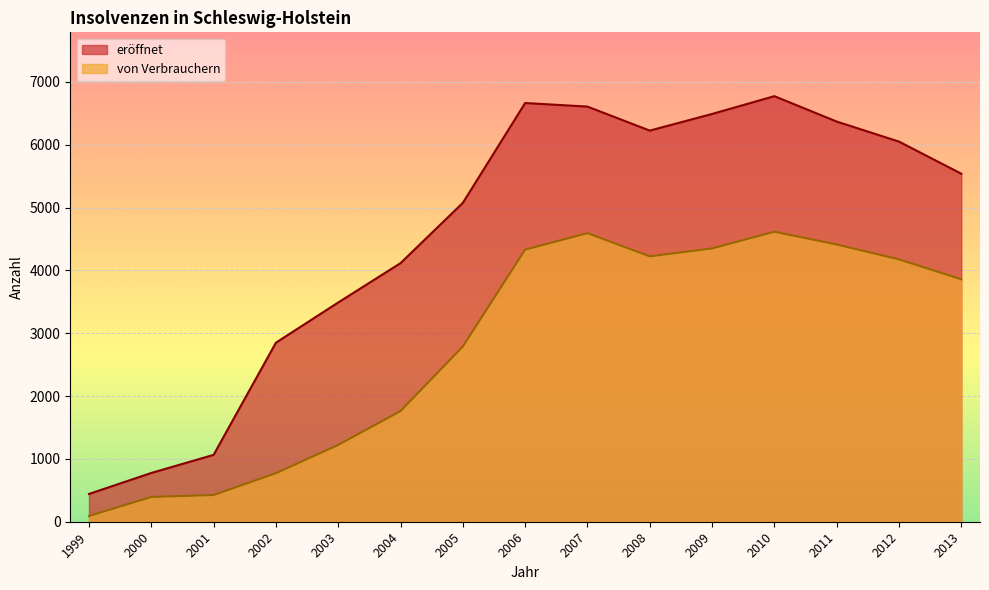

Where is the first local maximum for von Verbrauchern?

2007